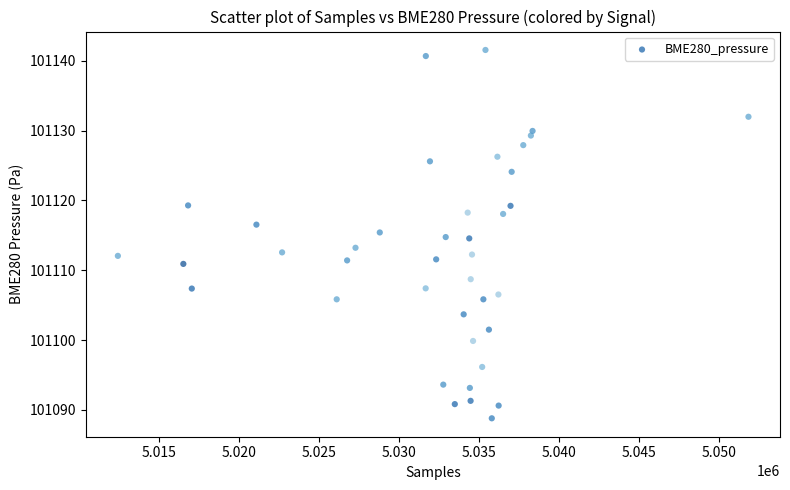

What is the range of Y values (max minus min)?

52.7